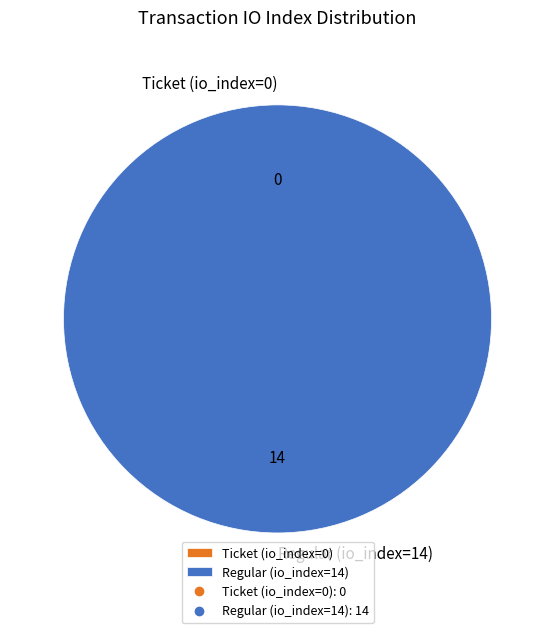

Do Regular (io_index=14) and Ticket (io_index=0) together represent more than half of the pie?

Yes